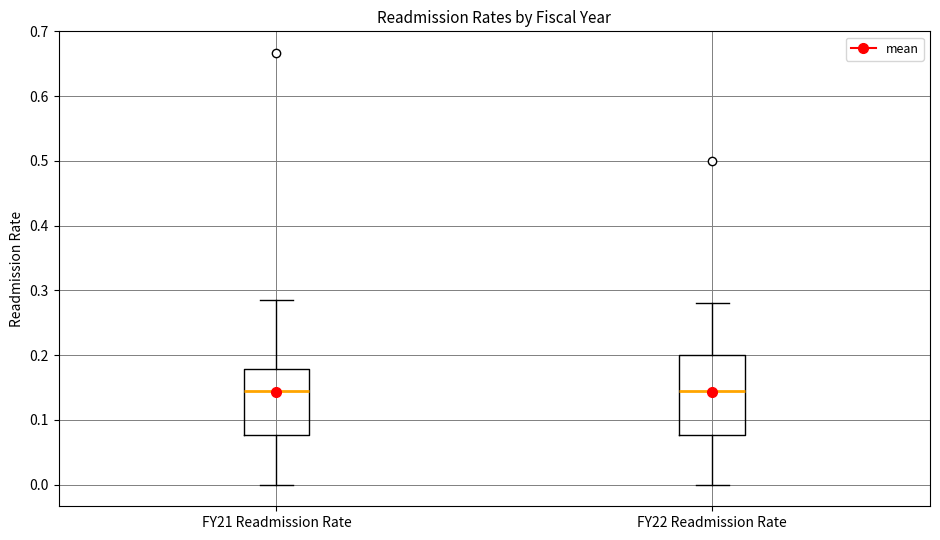

Reading left to right, read every box against the y-axis: the position of its median line, the range the box covers, and the ends of its whiskers. The values are not printed on the chart, so give them approximately, as read against the axis.

FY21 Readmission Rate: median 0.14, box 0.08 to 0.18, whiskers 0.00 to 0.29
FY22 Readmission Rate: median 0.15, box 0.08 to 0.20, whiskers 0.00 to 0.28